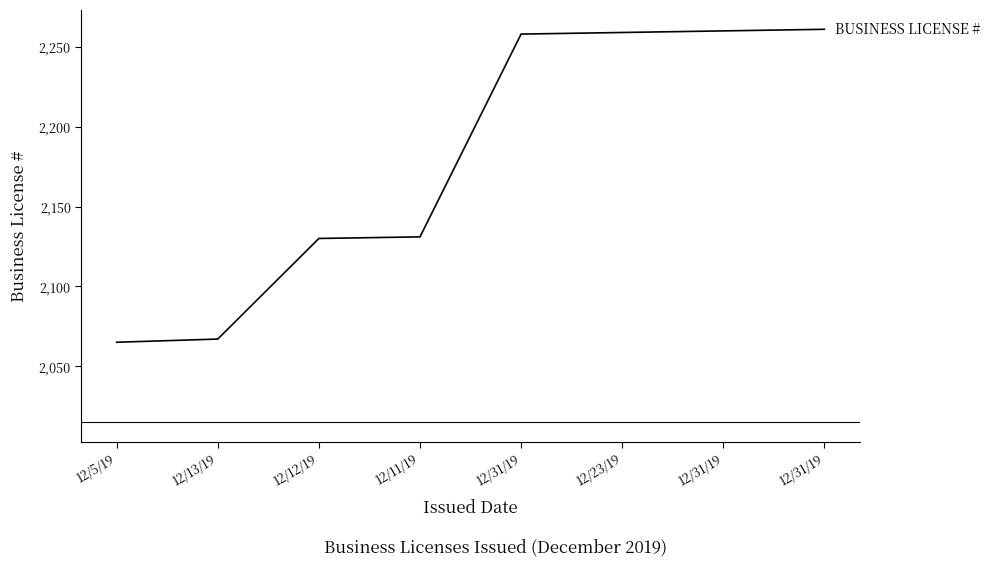

What is the maximum value shown in the chart?

2261